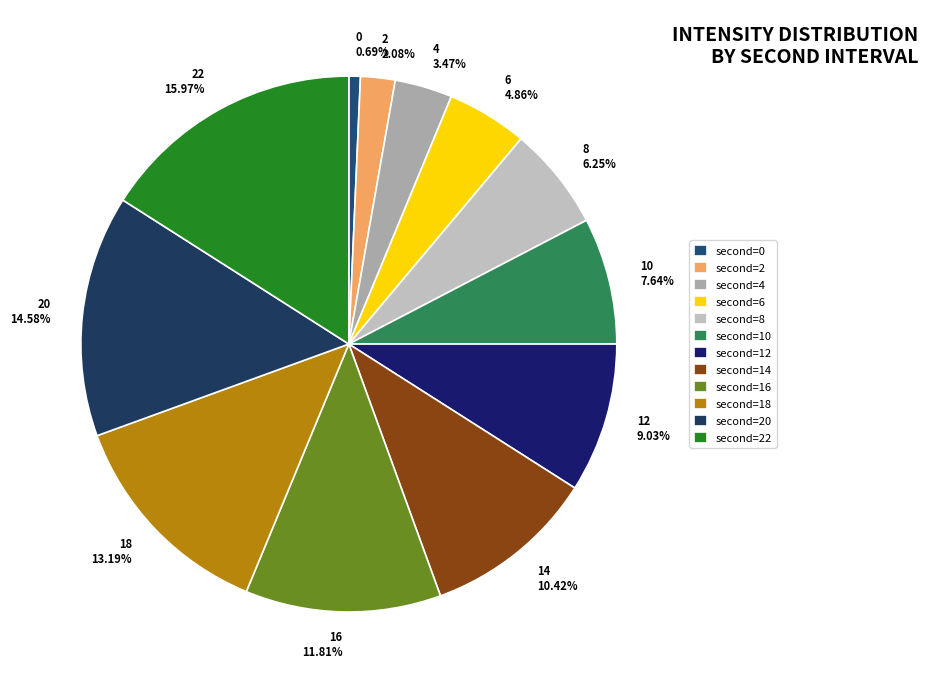

Is 14 10.42% the majority of the pie?

No